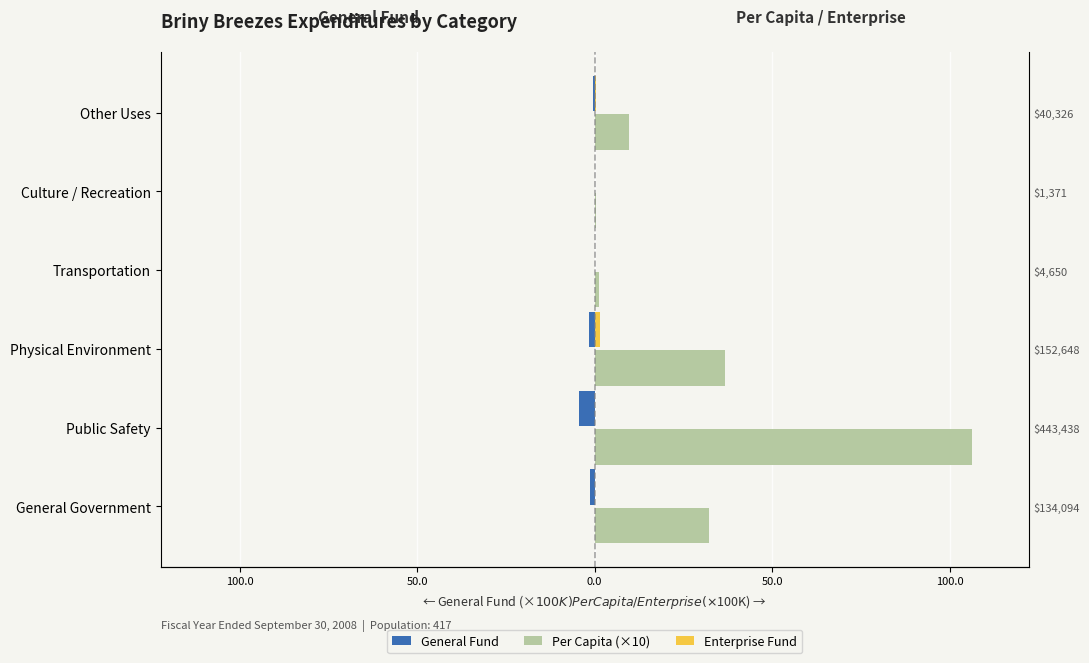

Between Public Safety and Transportation, which series saw the biggest shift?

Per Capita (×10)